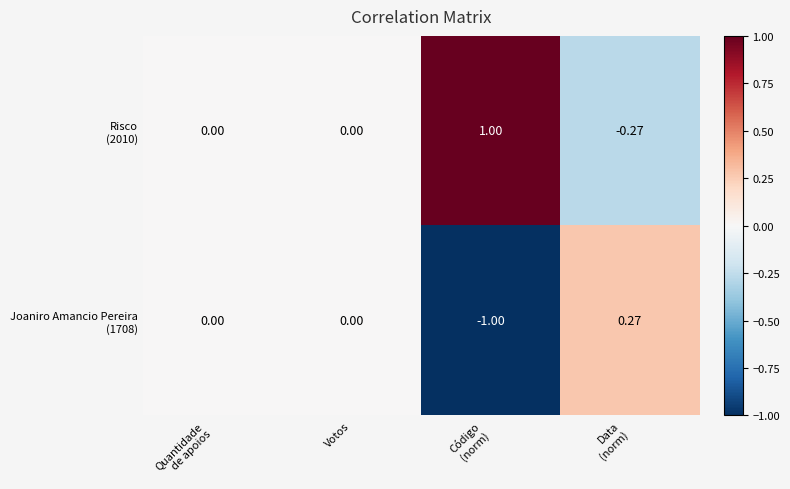

Count the number of categories in the chart.

4